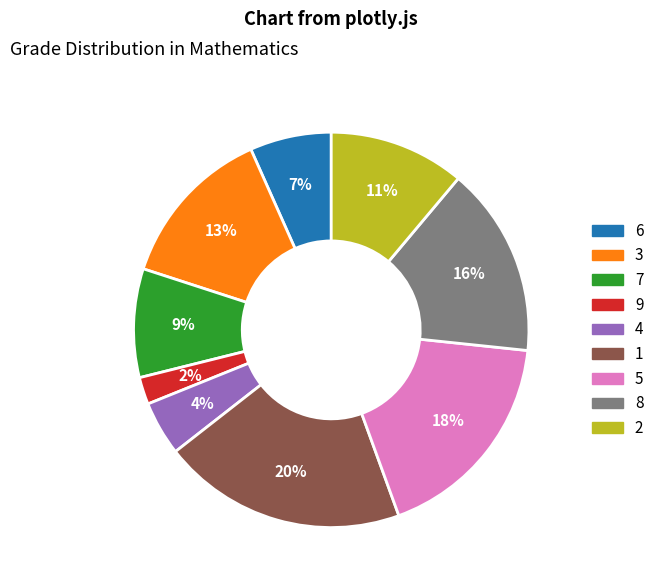

Is it true that 4 is 4% of the pie?

True